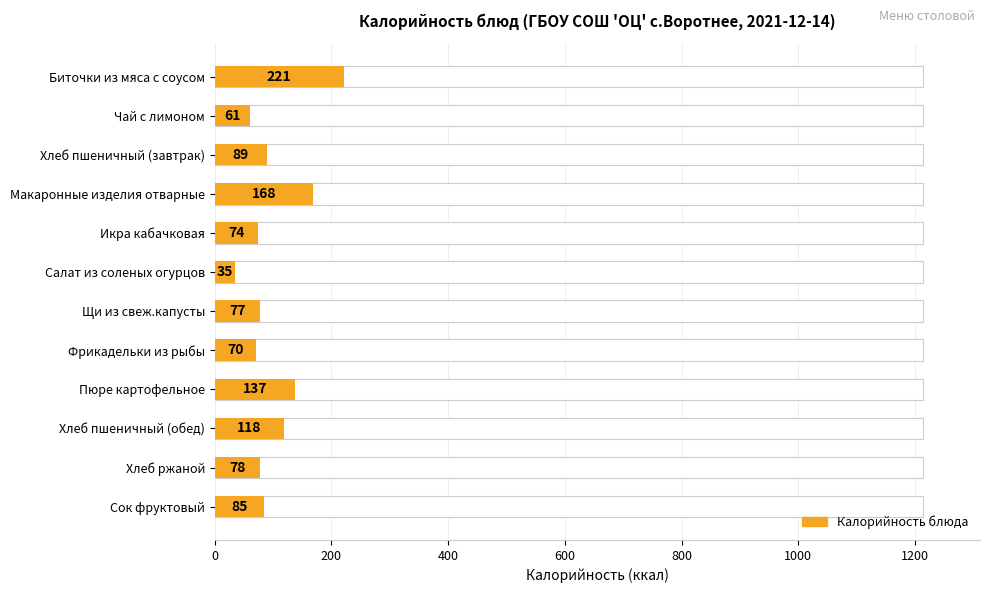

What is the sum of all values?

1213